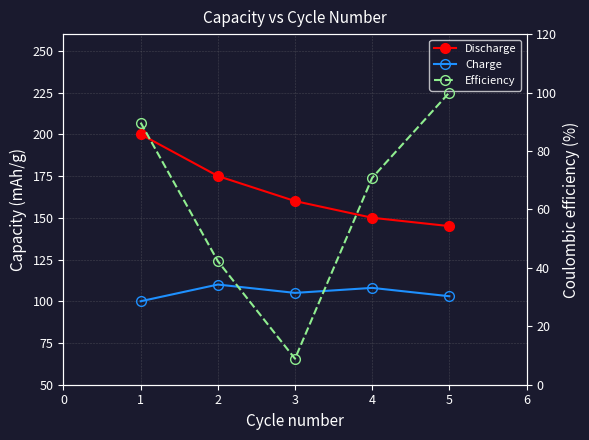

Which series has the largest range (max minus min)?

Efficiency